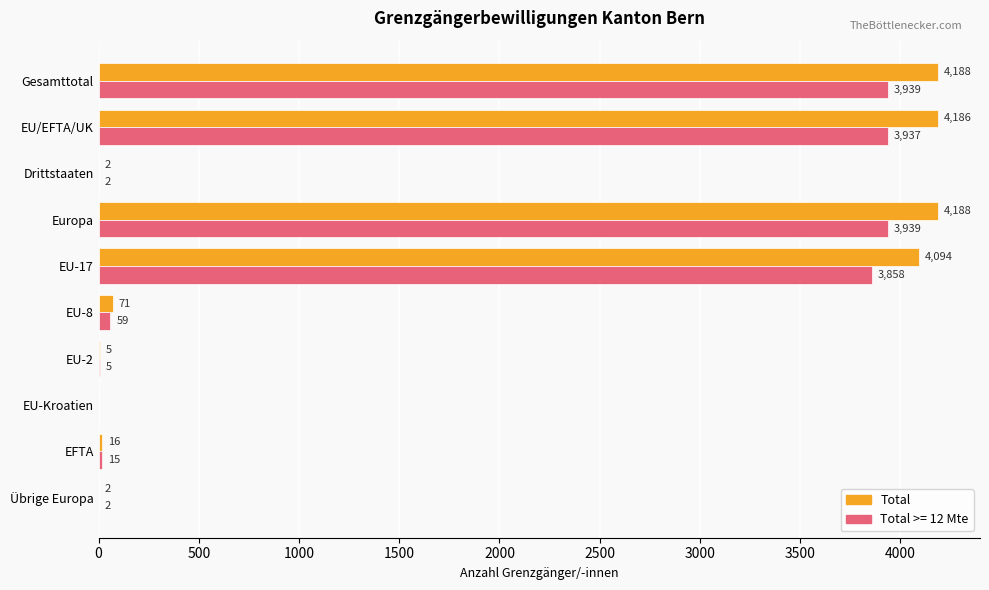

What is the maximum value shown in the chart?

4188